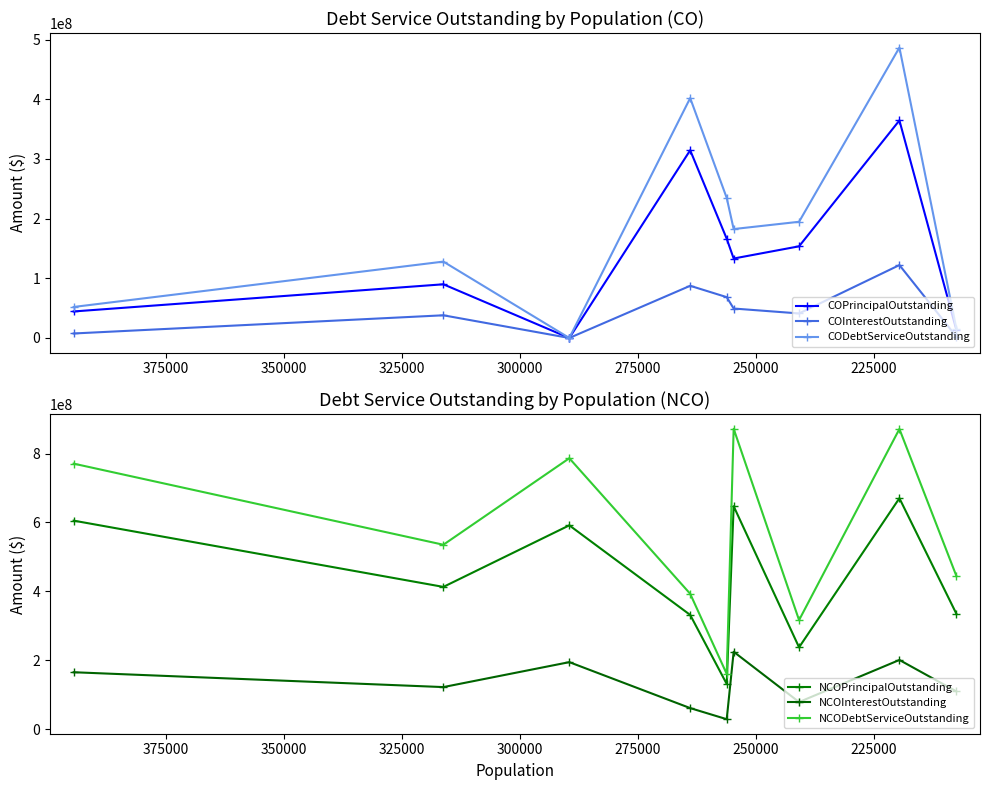

What is the highest value of the COInterestOutstanding series?

122108024.1